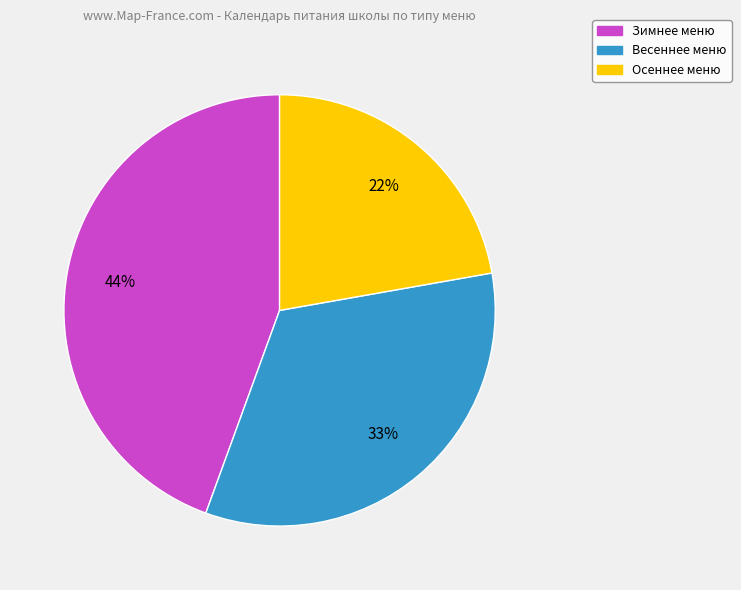

Count the number of slices in the pie.

3